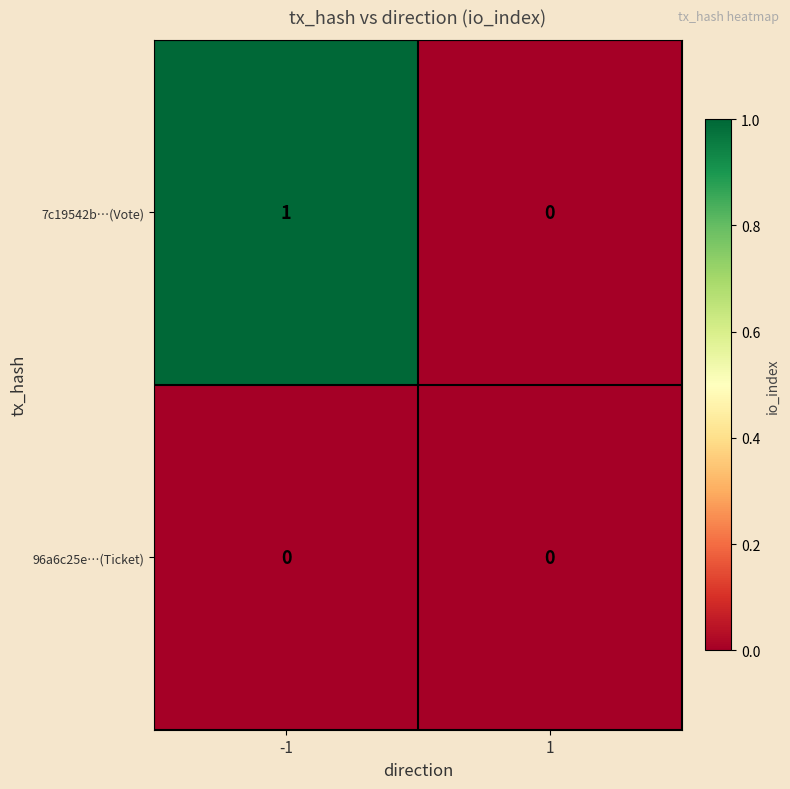

Which series has the largest range (max minus min)?

7c19542b…(Vote)